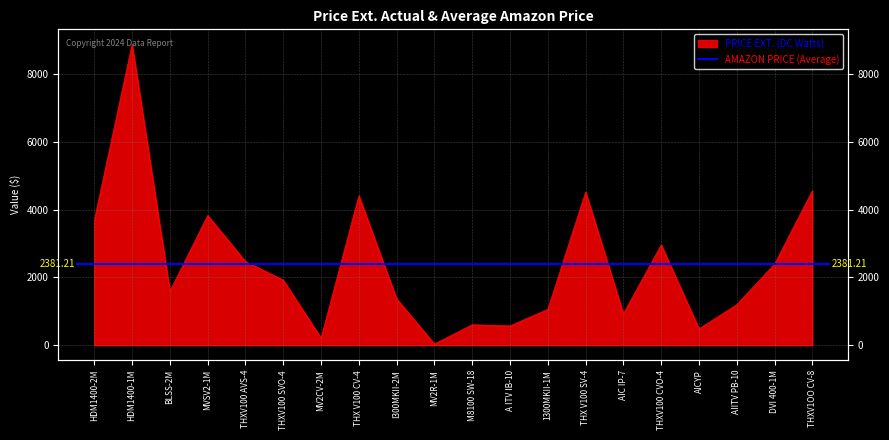

List the labels in order of value, smallest first.

MV2R-1M, MV2CV-2M, AICYP, A ITV IB-10, M8100 SW-18, AIC IP-7, 1300MKII-1M, AIITV PB-10, I300MKII-2M, BLSS-2M, THXV100 SVO-4, DVI 400-1M, THXV100 AVS-4, THXV100 CVO-4, HDM1400-2M, MVSV2-1M, THX V100 CV-4, THX V100 SV-4, THXV1OO CV-8, HDM1400-1M